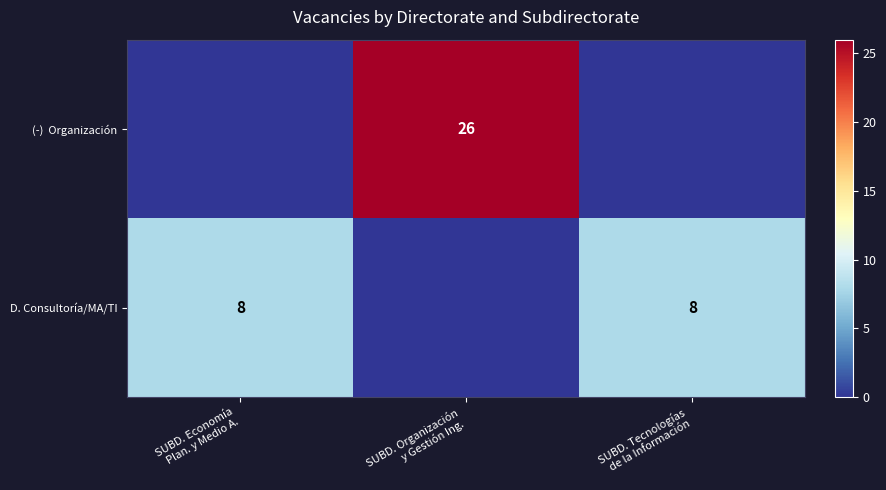

At which label does D. Consultoría/MA/TI reach its minimum?

SUBD. Organización y Gestión Ing.